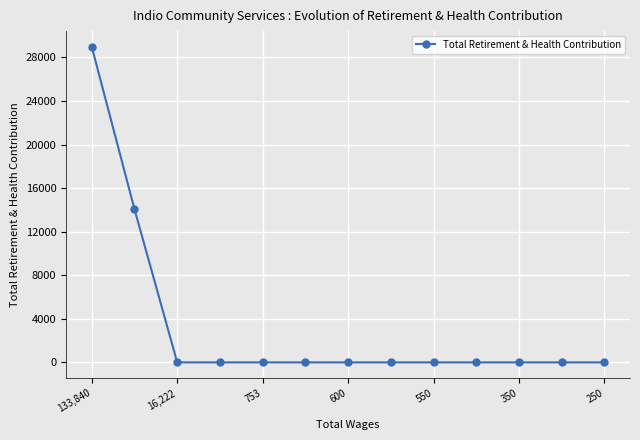

Count the number of data series in this chart.

1